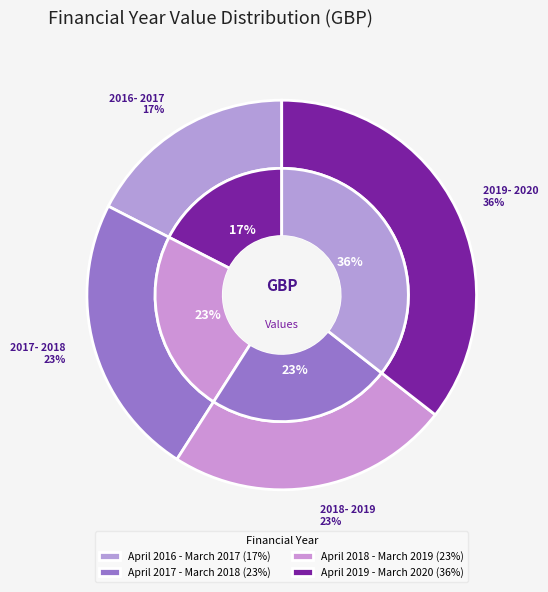

Rank the categories by value from lowest to highest.

April 2016 - March 2017, April 2017 - March 2018, April 2018 - March 2019, April 2019 - March 2020